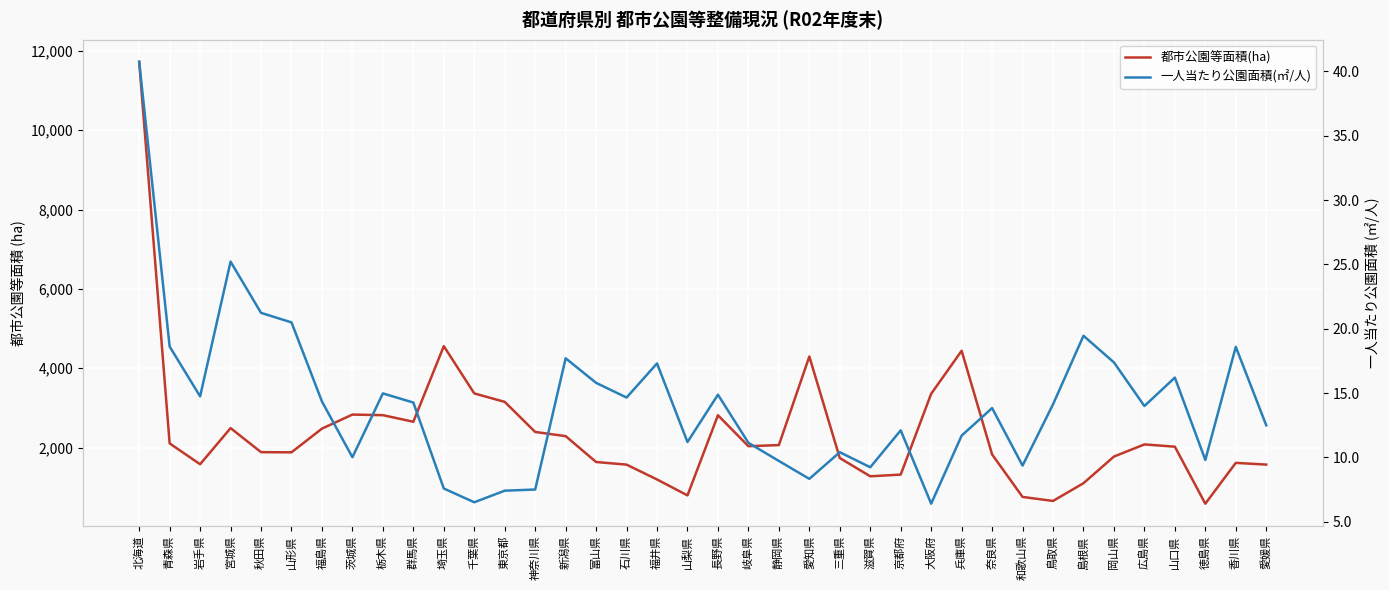

The value of 一人当たり公園面積(㎡/人) at 青森県 is 18.6. True or false?

True